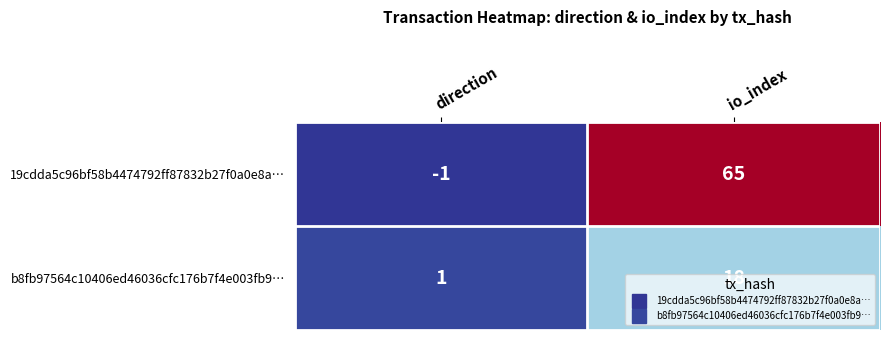

How many series are shown in this chart?

2